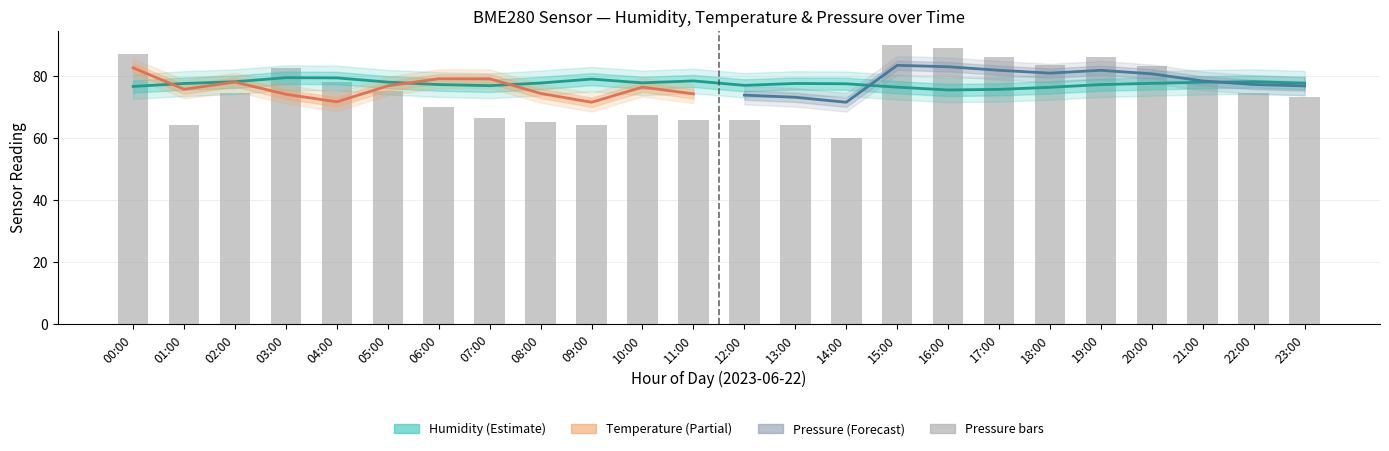

Between 00:00 and 06:00, which series saw the biggest shift?

pressure